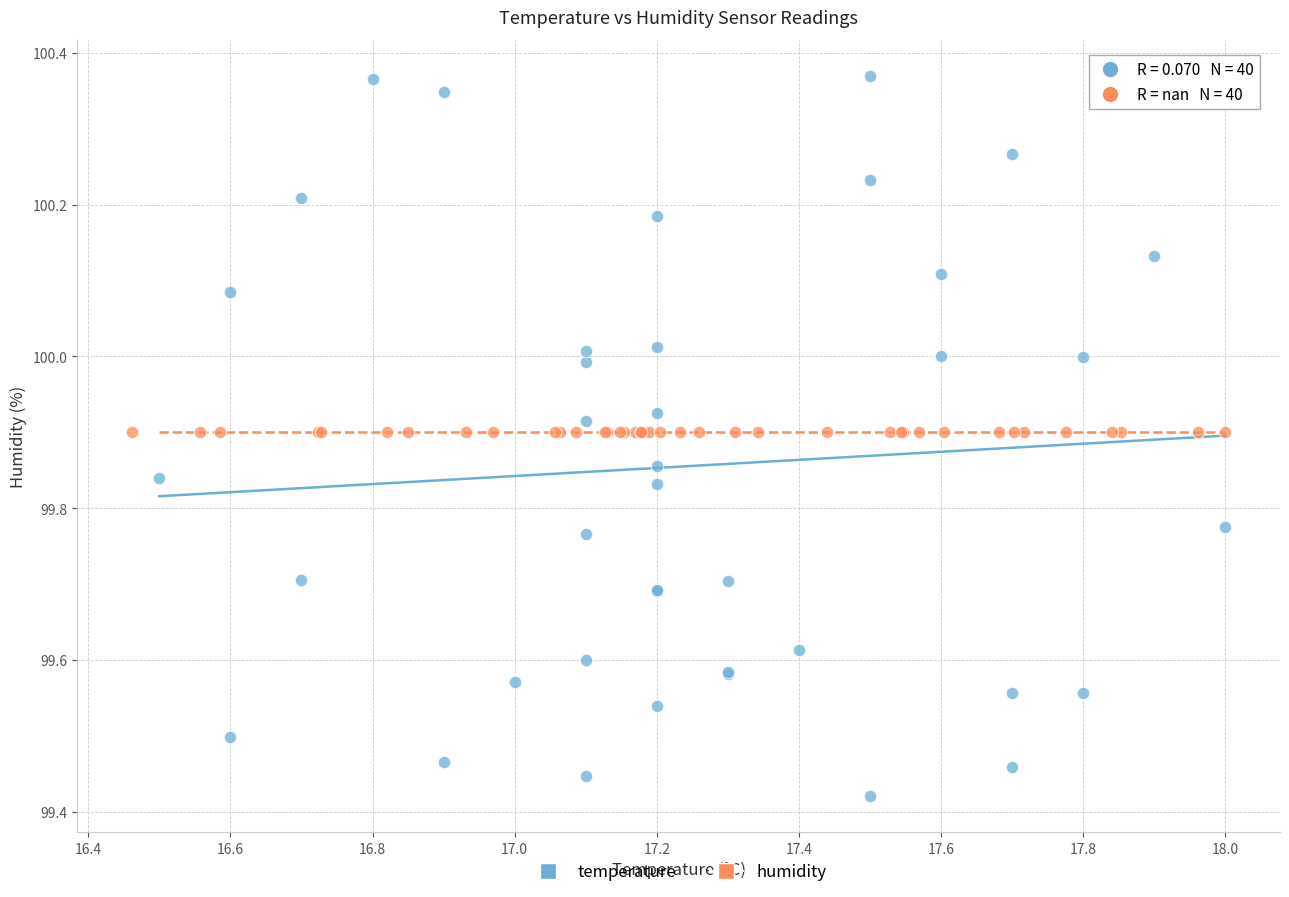

Which series contains the lowest Y value?

temperature